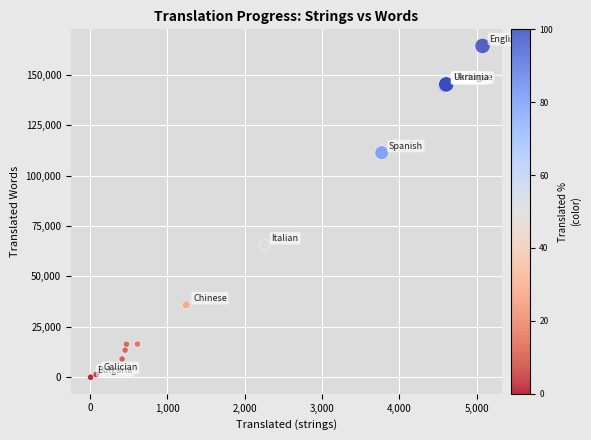

What Y value in the scatter plot is closest to 82150?

65626